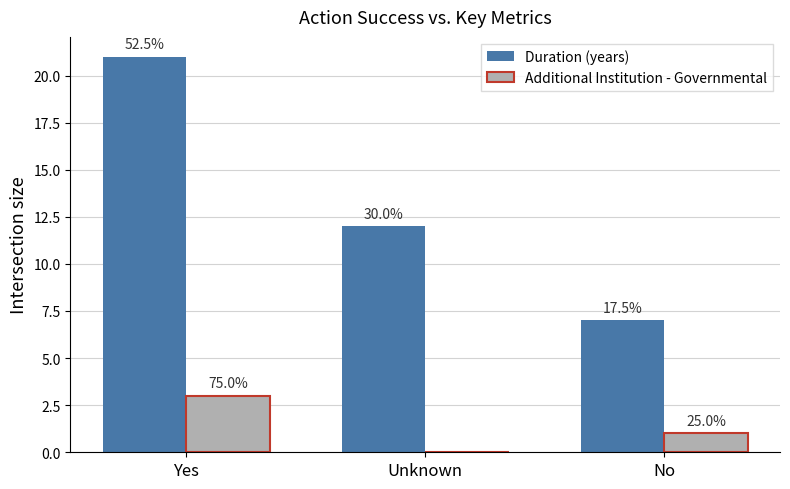

What are all the series names shown in the legend?

Duration (years), Additional Institution - Governmental